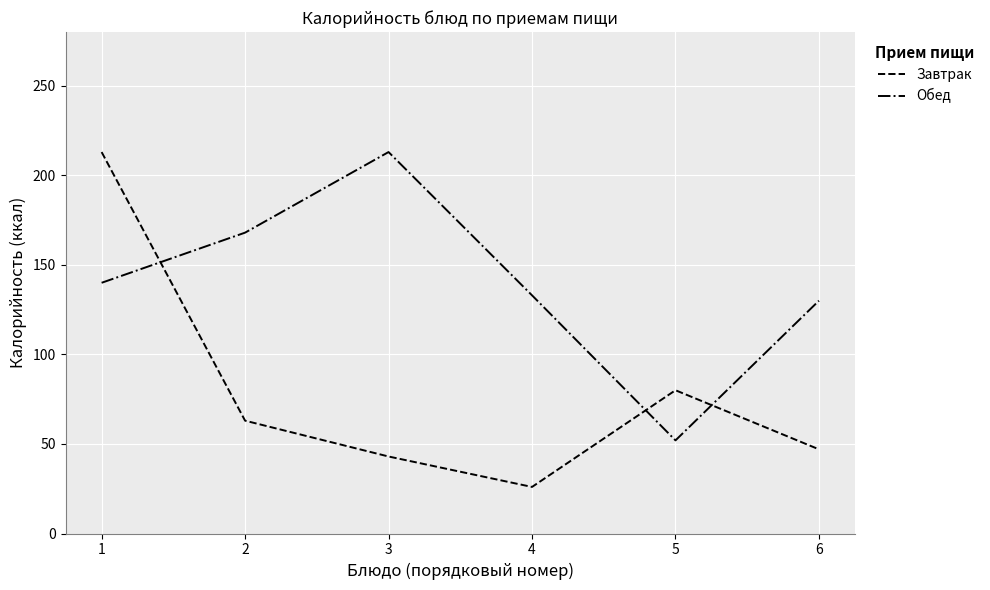

What is the approximate value of Завтрак at 4?

26